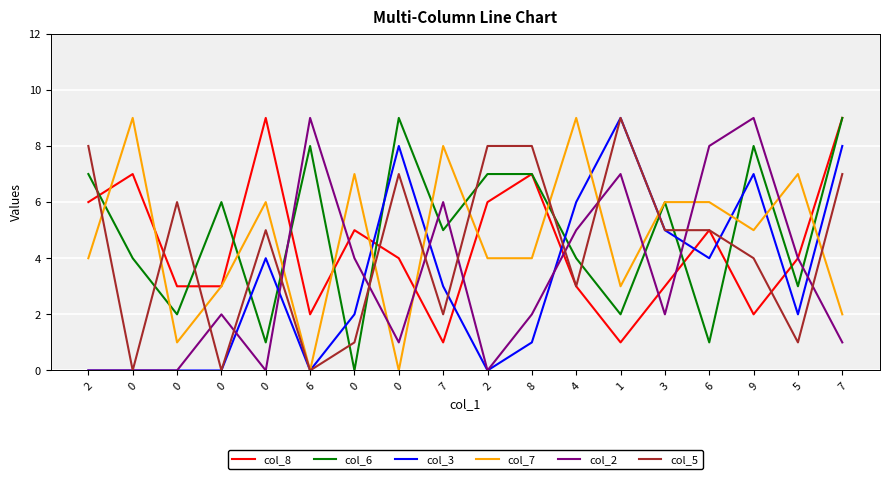

Which series has the largest total across all categories?

col_6